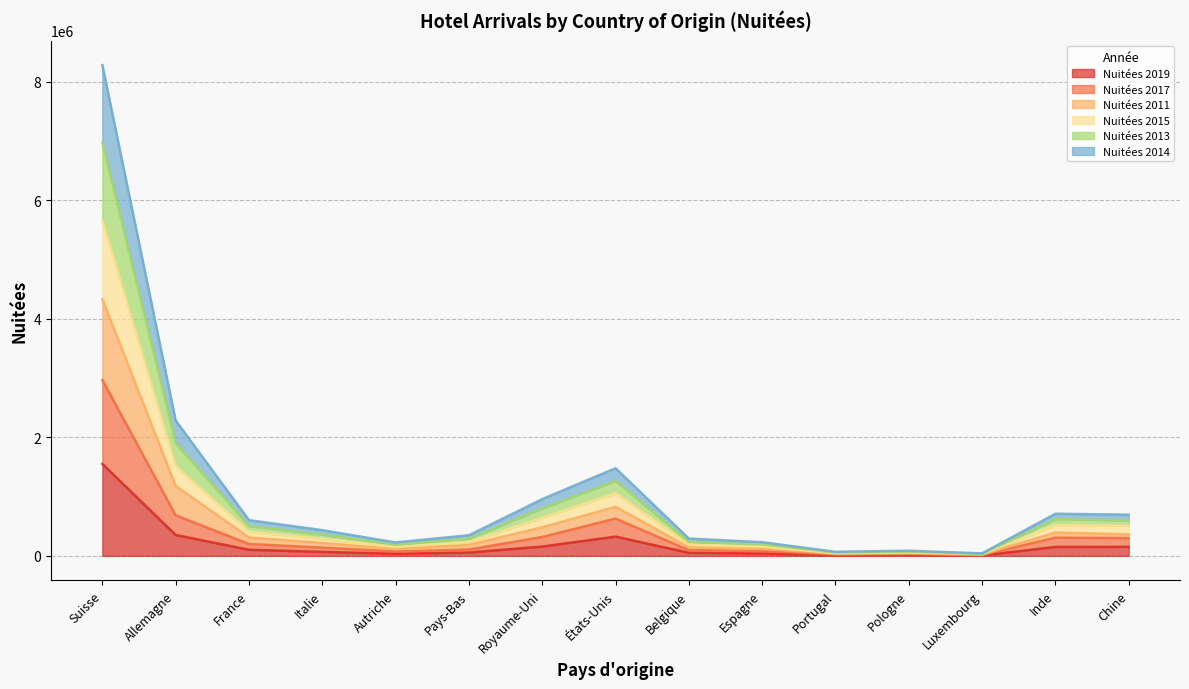

How many lines are shown in the chart?

6